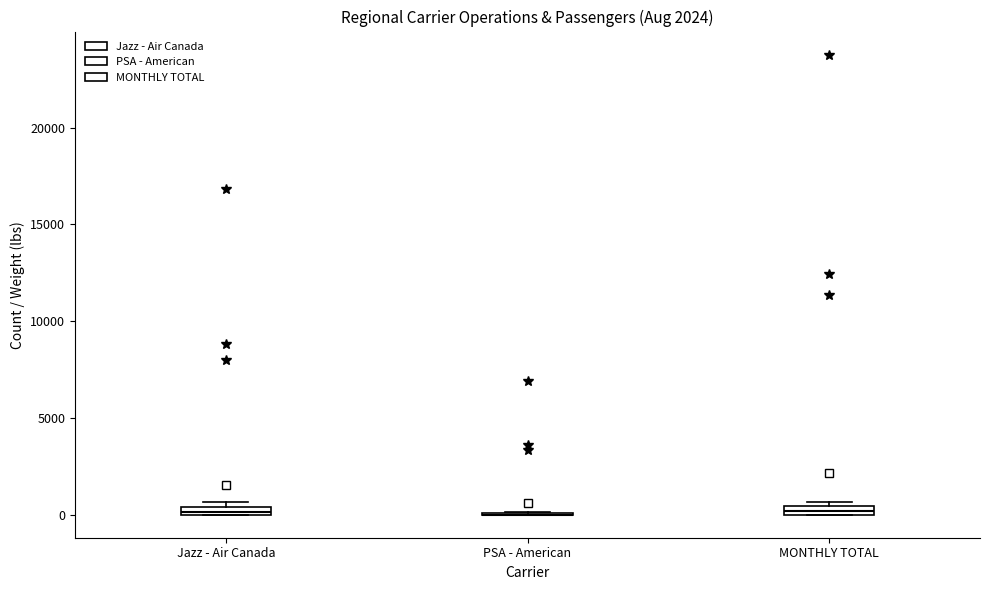

Where is the lower edge of the box for Jazz - Air Canada on the y-axis? The values are not printed on the chart, so give them approximately, as read against the axis.

0